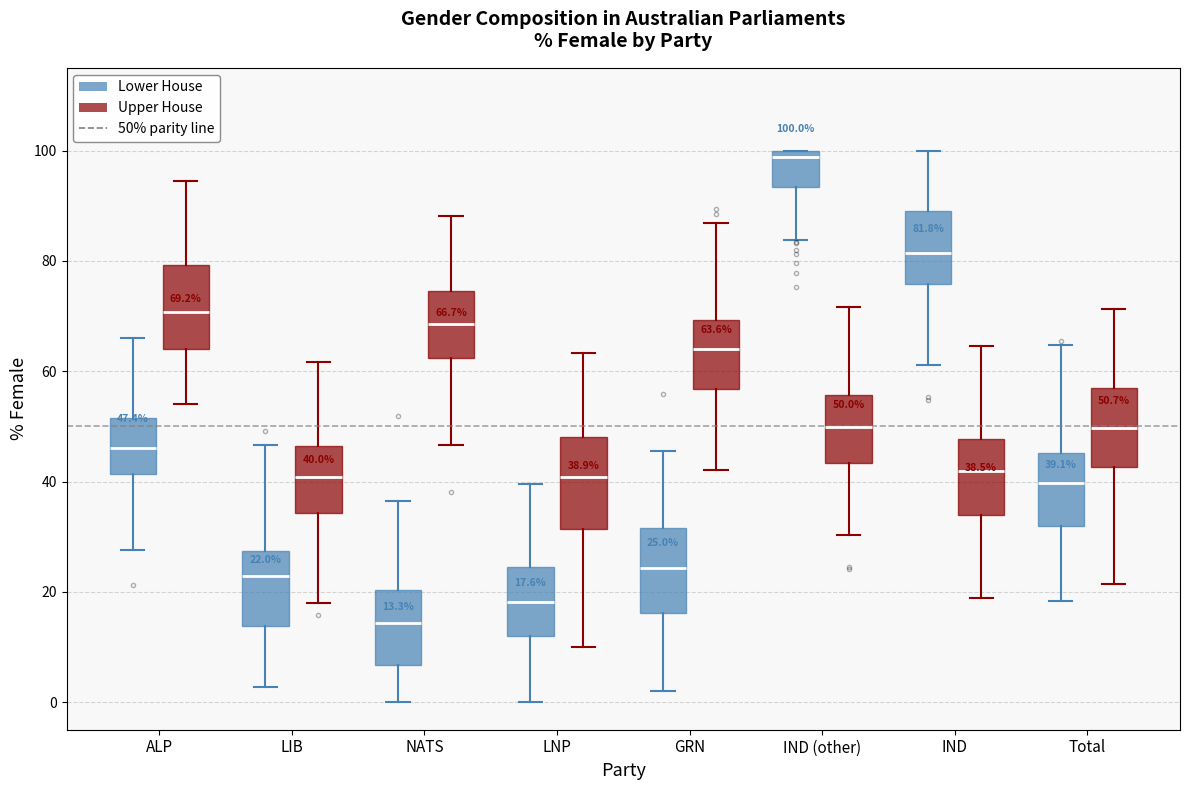

Which box's median line is the lowest?

NATS (Lower House)